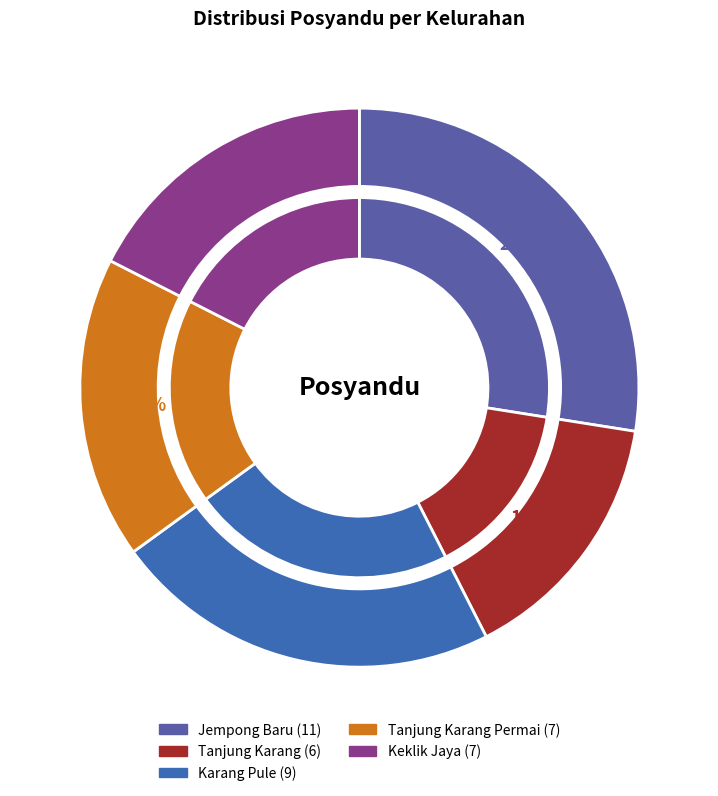

How many slices are in this pie chart?

5